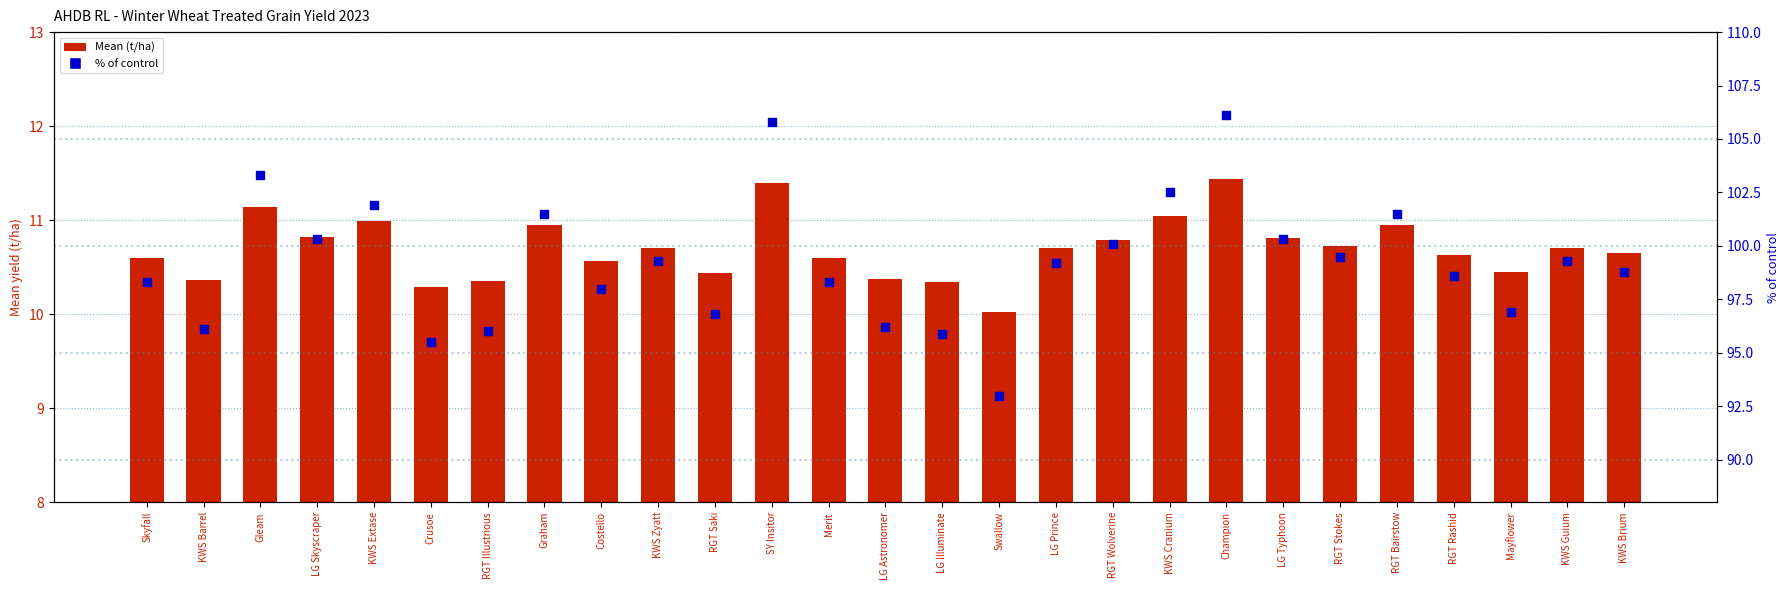

Which series contains the highest Y value?

% of control